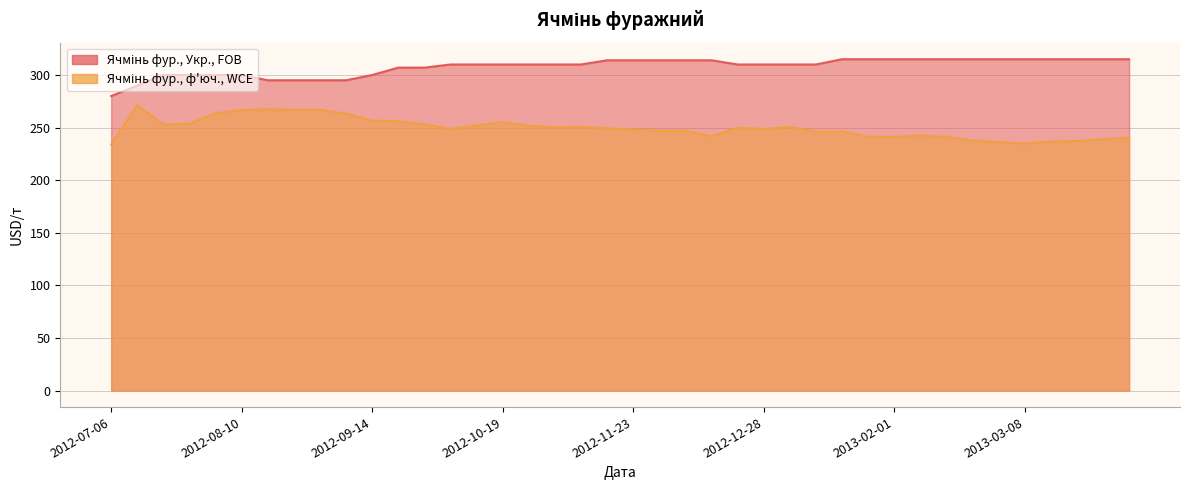

Which category has the lowest value across all series?

2012-07-06